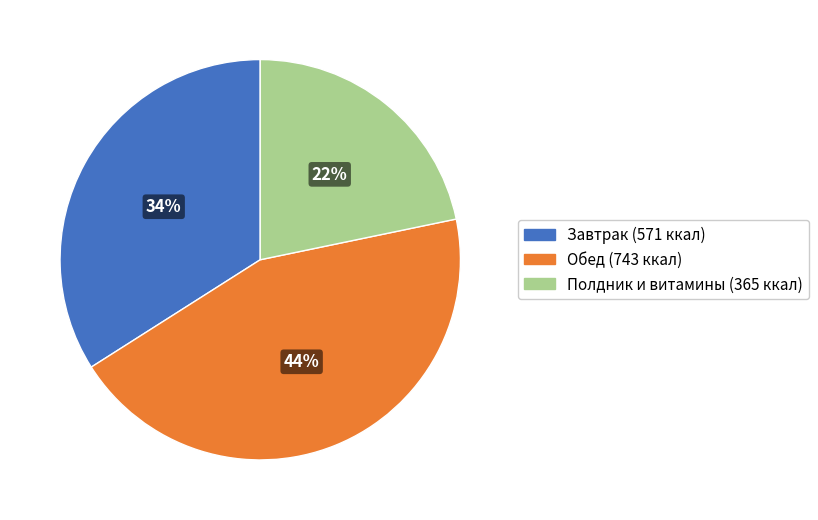

Do Завтрак (571 ккал) and Обед (743 ккал) together represent more than half of the pie?

Yes